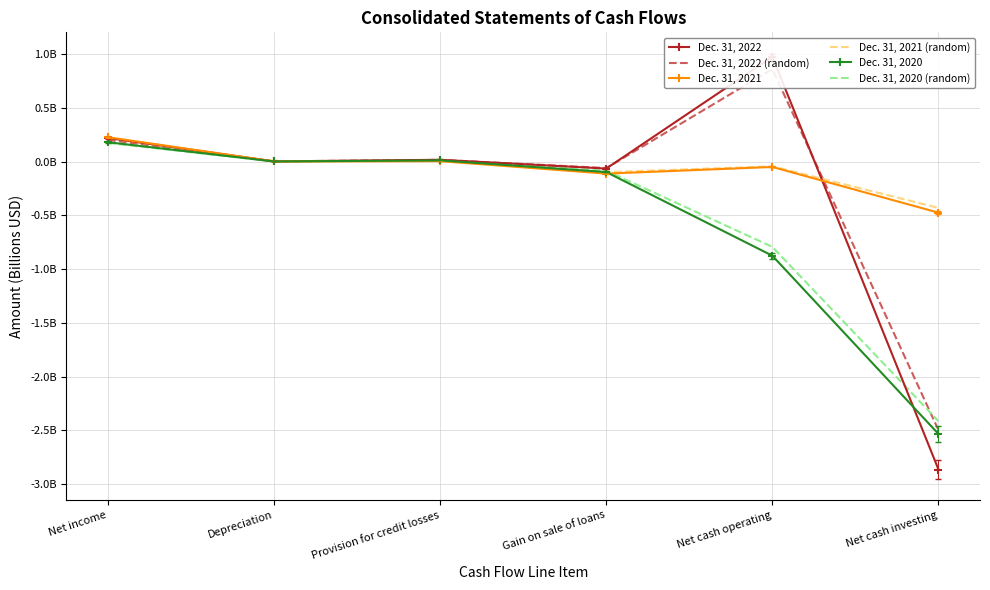

Where do Dec. 31, 2021 and Dec. 31, 2020 (random) first cross each other?

Depreciation and Provision for credit losses